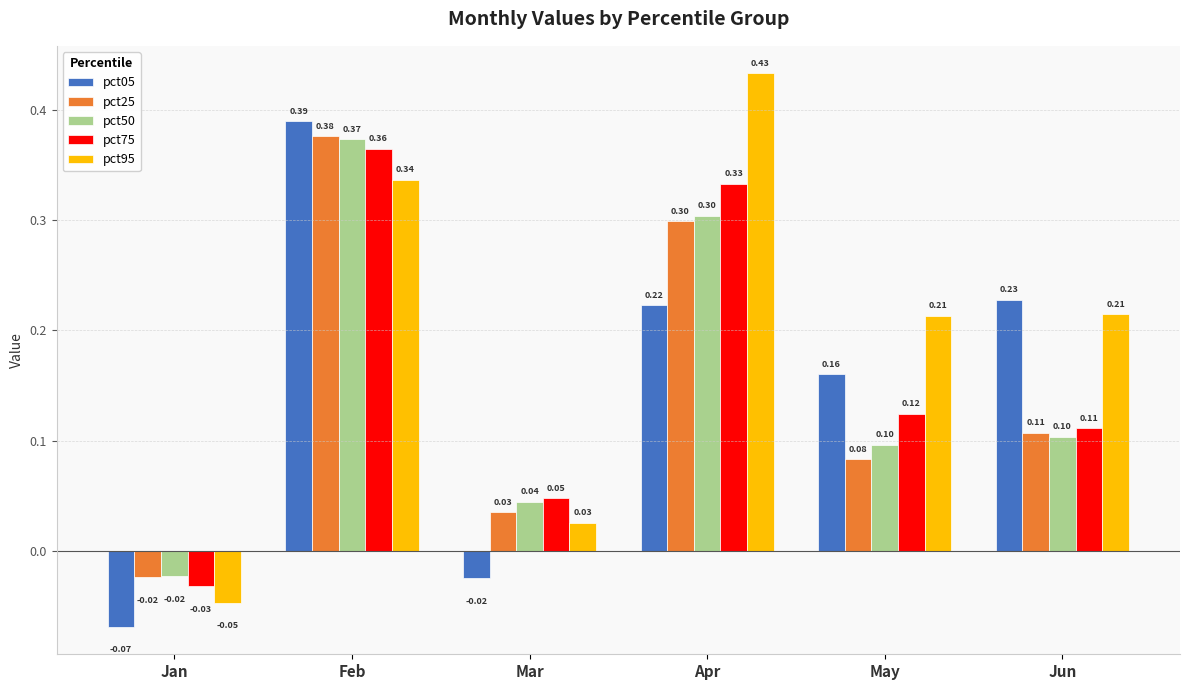

Which series changed the most between Mar and Apr?

pct95